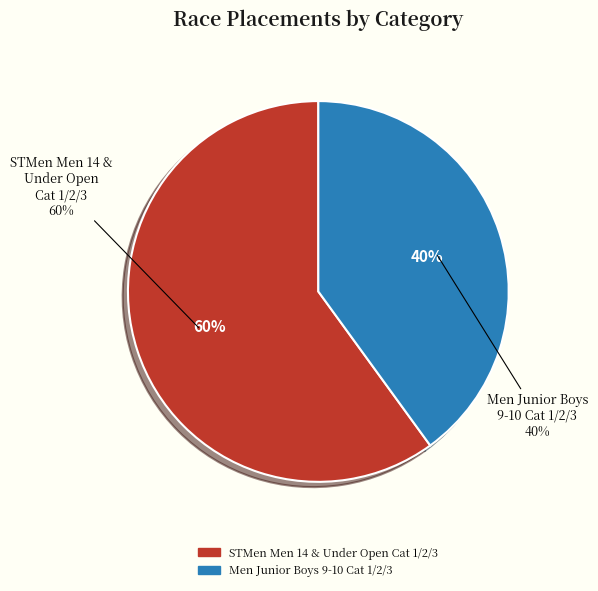

How many slices are in this pie chart?

2